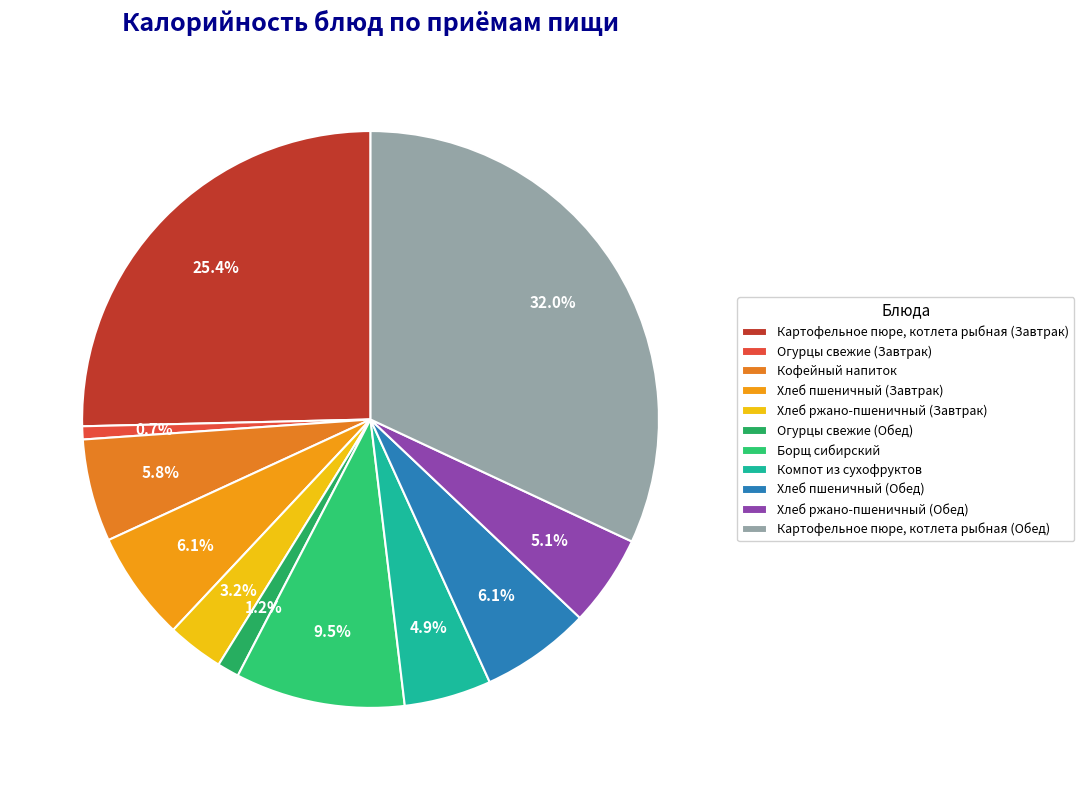

Rank the categories by value from highest to lowest.

Картофельное пюре, котлета рыбная (Обед), Картофельное пюре, котлета рыбная (Завтрак), Борщ сибирский, Хлеб пшеничный (Завтрак), Хлеб пшеничный (Обед), Кофейный напиток, Хлеб ржано-пшеничный (Обед), Компот из сухофруктов, Хлеб ржано-пшеничный (Завтрак), Огурцы свежие (Обед), Огурцы свежие (Завтрак)